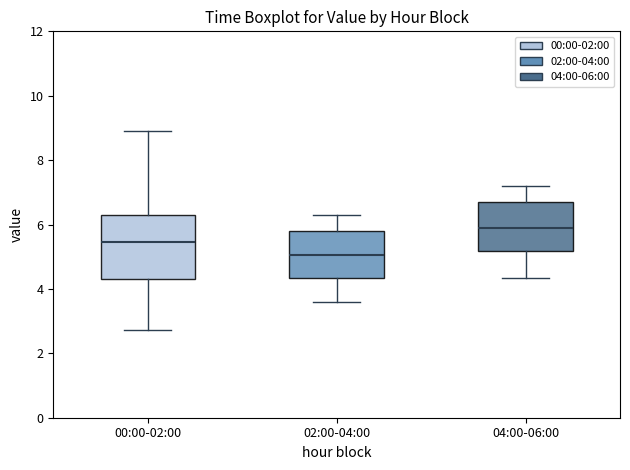

Which box's median line is the lowest?

02:00-04:00